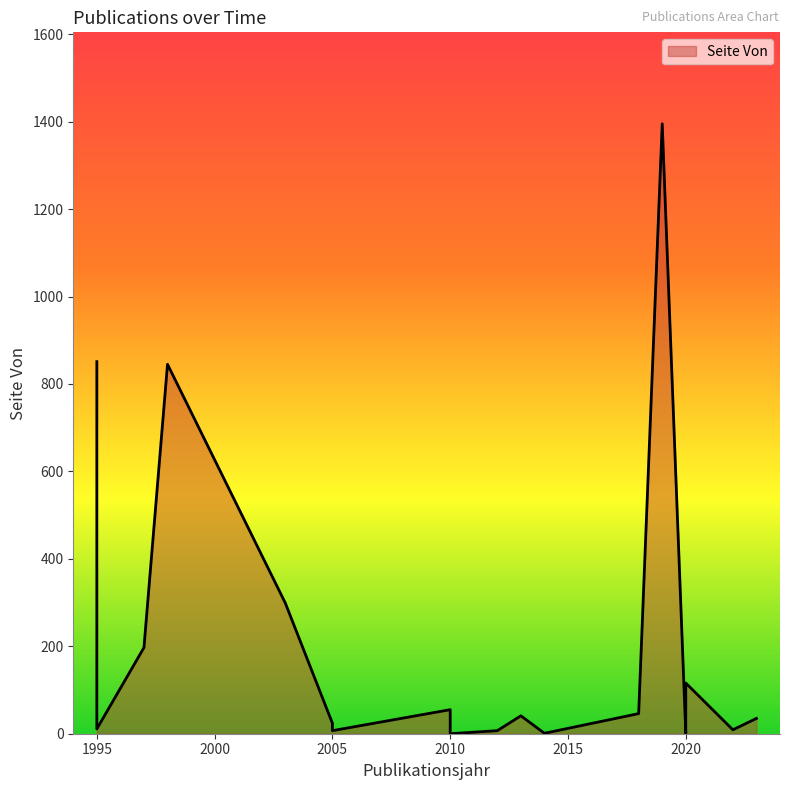

Between 2018 and 1998, which series saw the biggest shift?

Seite Von